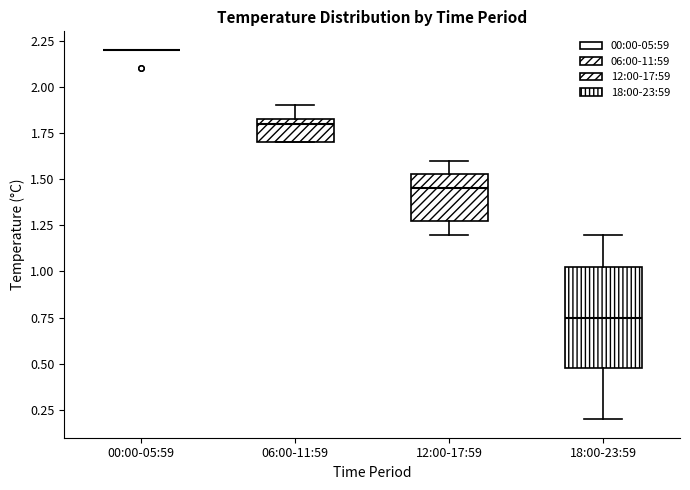

Reading left to right, transcribe this box plot: for each box, give where its median line is, the range the box spans, and where its two whiskers end, as read against the y-axis. The values are not printed on the chart, so give them approximately, as read against the axis.

00:00-05:59: box collapsed to a line at 2.20, whiskers 2.20 to 2.20
06:00-11:59: median 1.80, box 1.70 to 1.85, whiskers 1.70 to 1.90
12:00-17:59: median 1.45, box 1.30 to 1.55, whiskers 1.20 to 1.60
18:00-23:59: median 0.75, box 0.50 to 1.05, whiskers 0.20 to 1.20